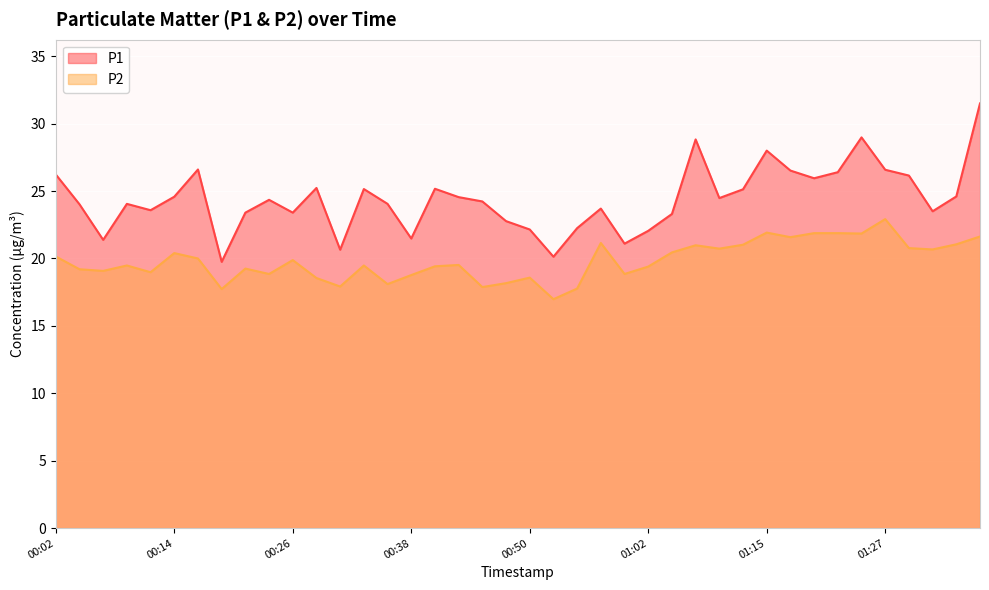

True or false: P2 has a value of 18.1 at 00:36.

True